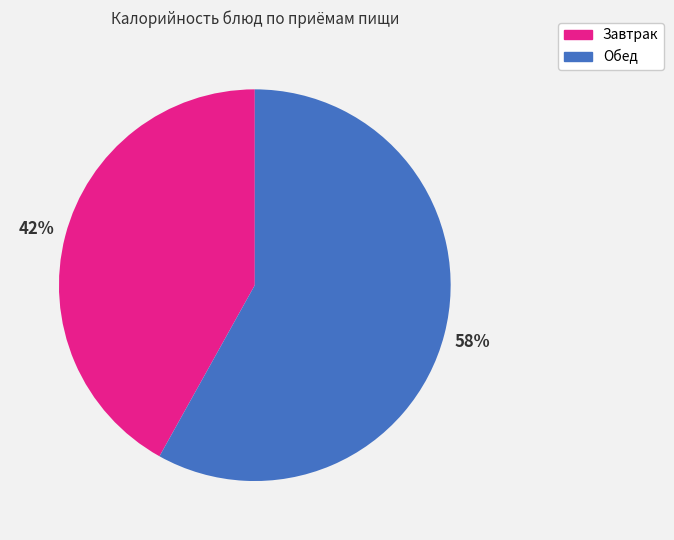

Is there any slice that represents more than half of the pie?

Yes